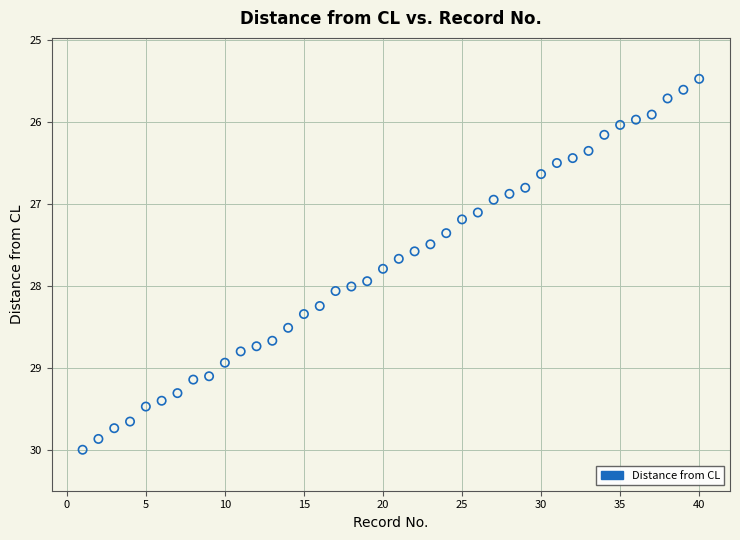

What is the range of Y values (max minus min)?

4.5